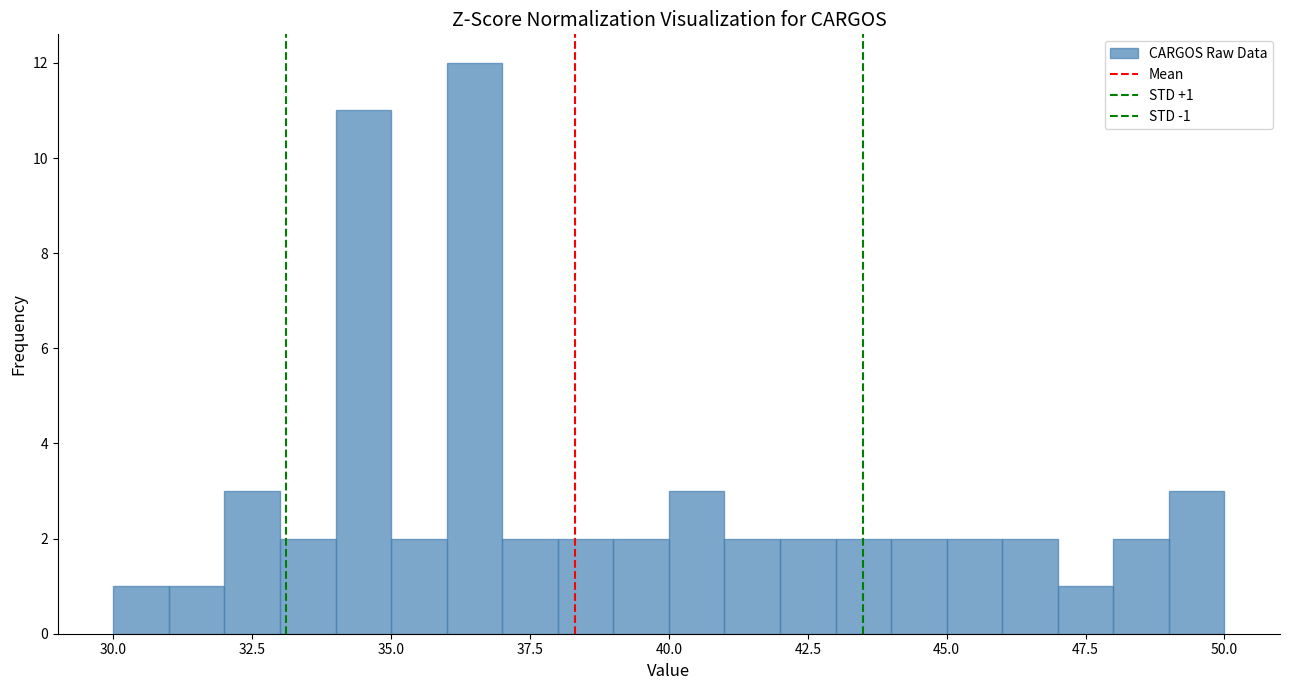

Around what value on the x-axis is the tallest bar? Give the approximate position of its centre, as read against the axis.

36.5